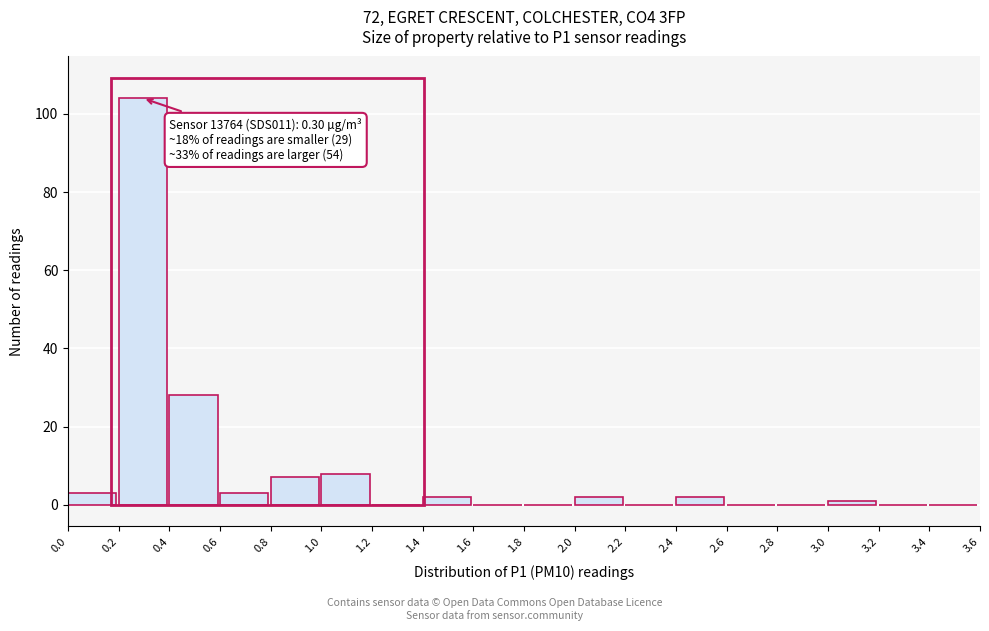

Over which range of the x-axis is the bar tallest?

0.2 to 0.4